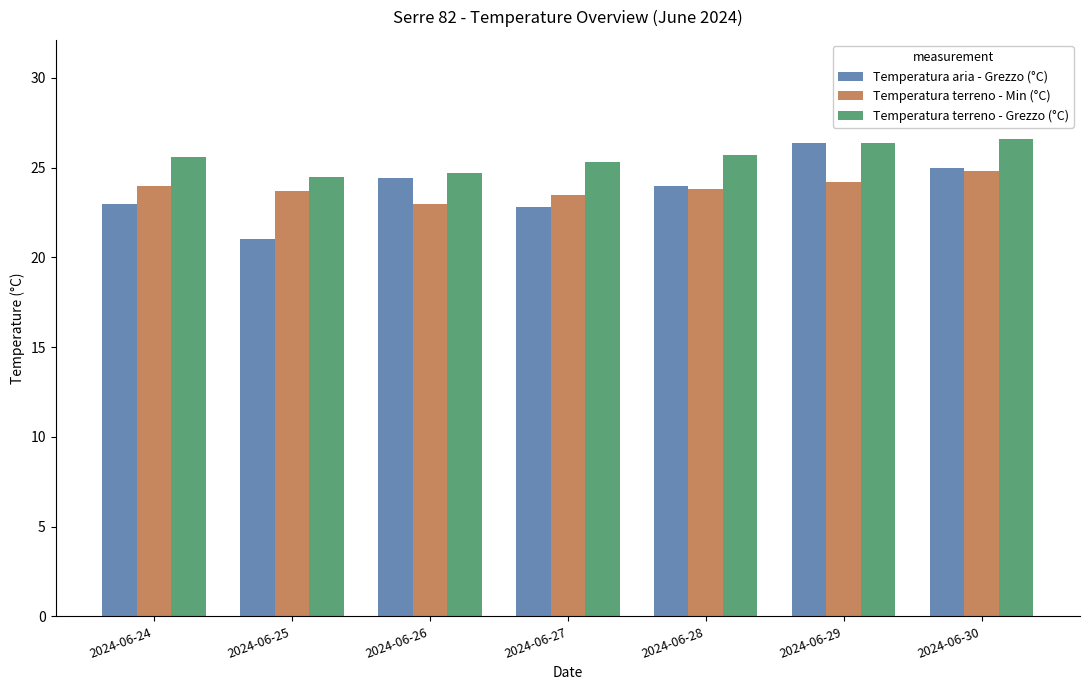

What is the value of the Temperatura terreno - Min (°C) bar at the 6th from the left?

24.2